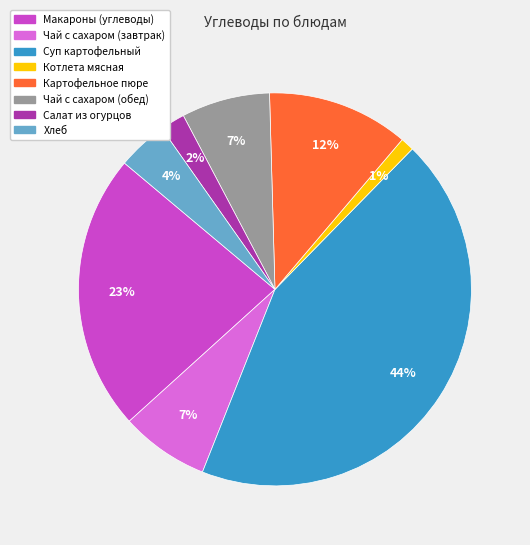

To the nearest percent, what percentage of the pie is Салат из огурцов?

2%